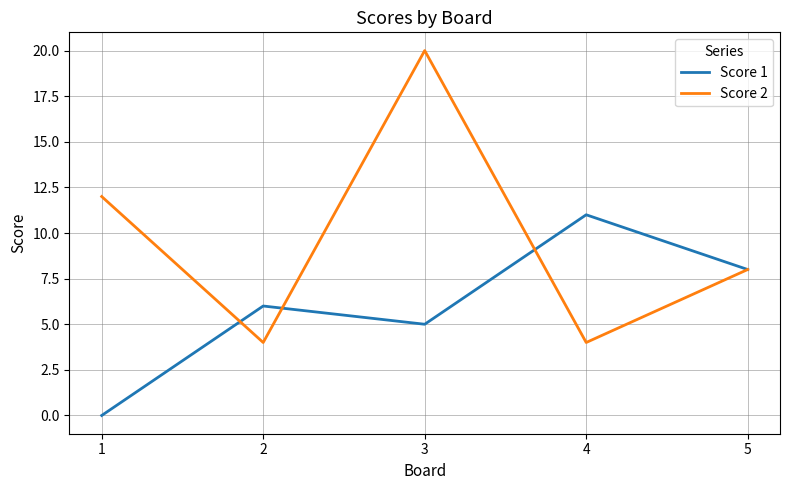

What are all the series names shown in the legend?

Score 1, Score 2